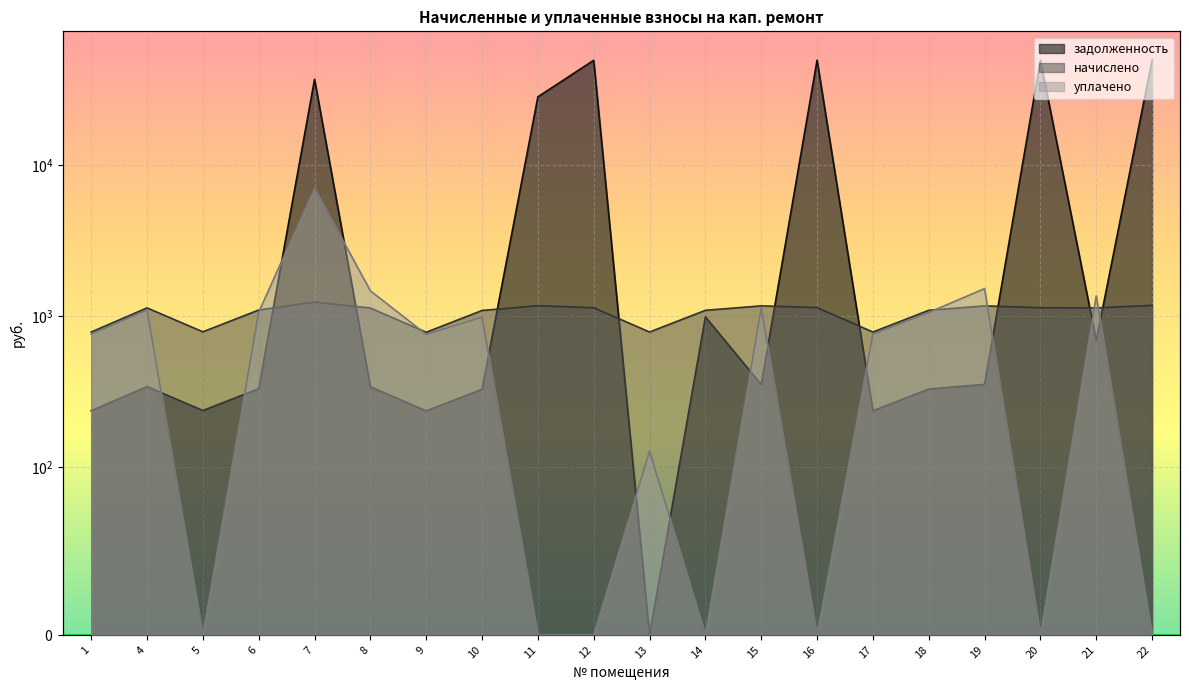

Rank the series by their maximum value, from lowest to highest.

начислено, уплачено, задолженность